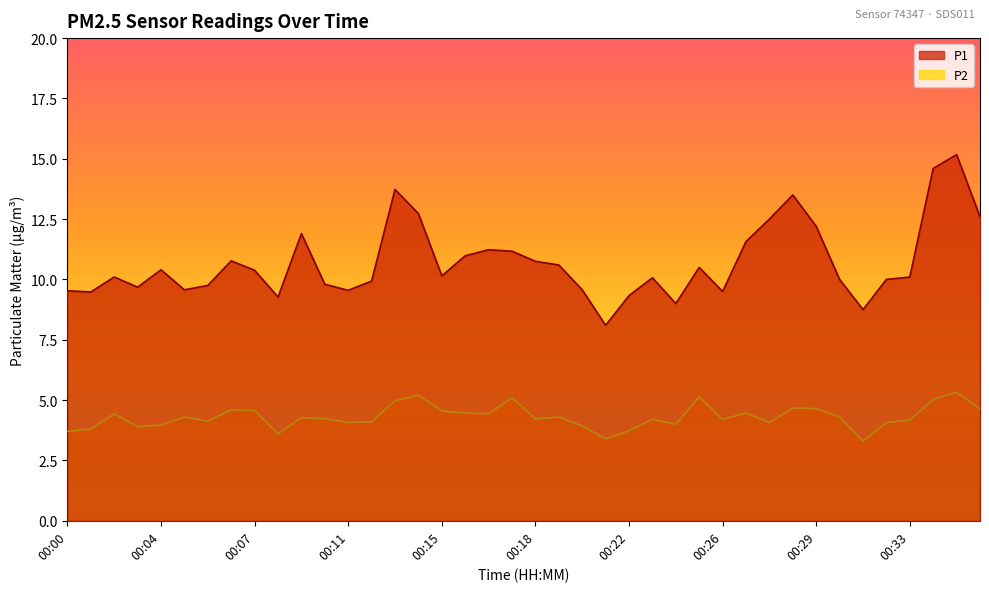

Where does the P2 series first go above 4?

00:02